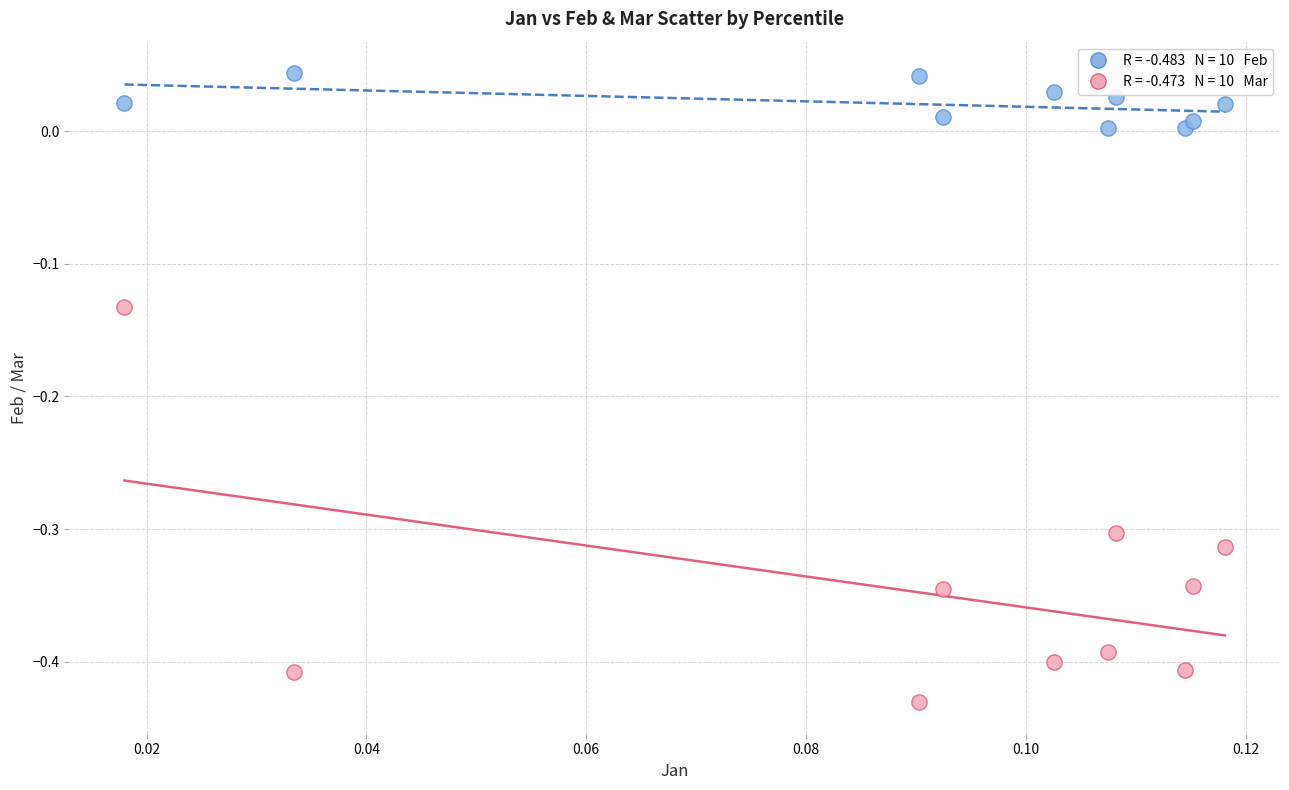

Across all data points, what is the range of Y values (max minus min)?

0.5